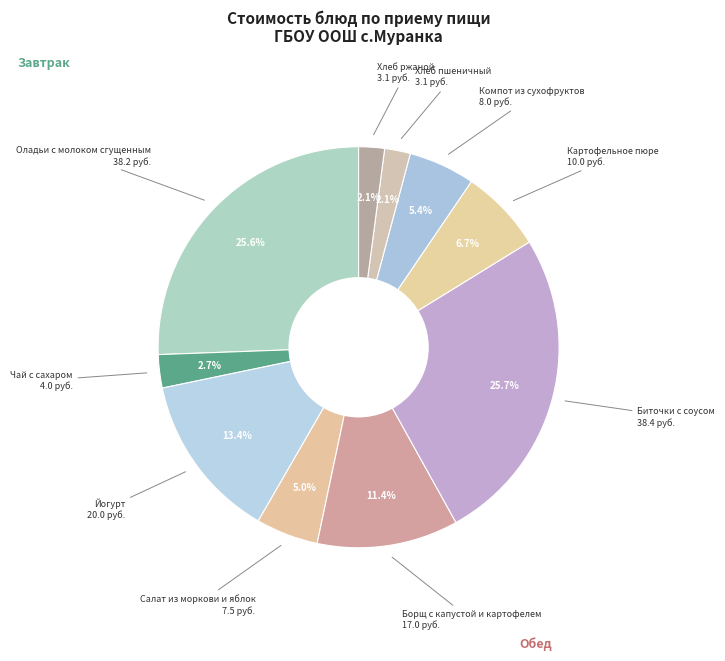

How many slices are in this pie chart?

10